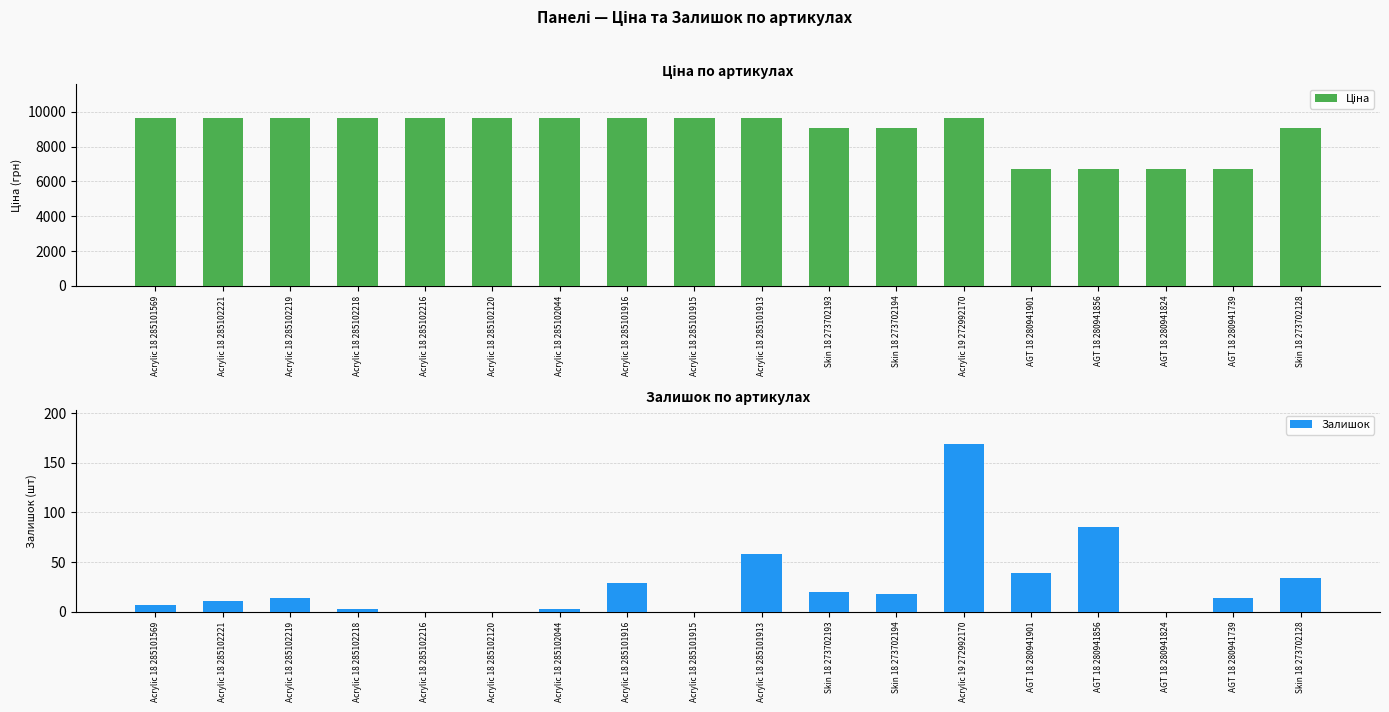

Which series has the largest total across all categories?

Ціна